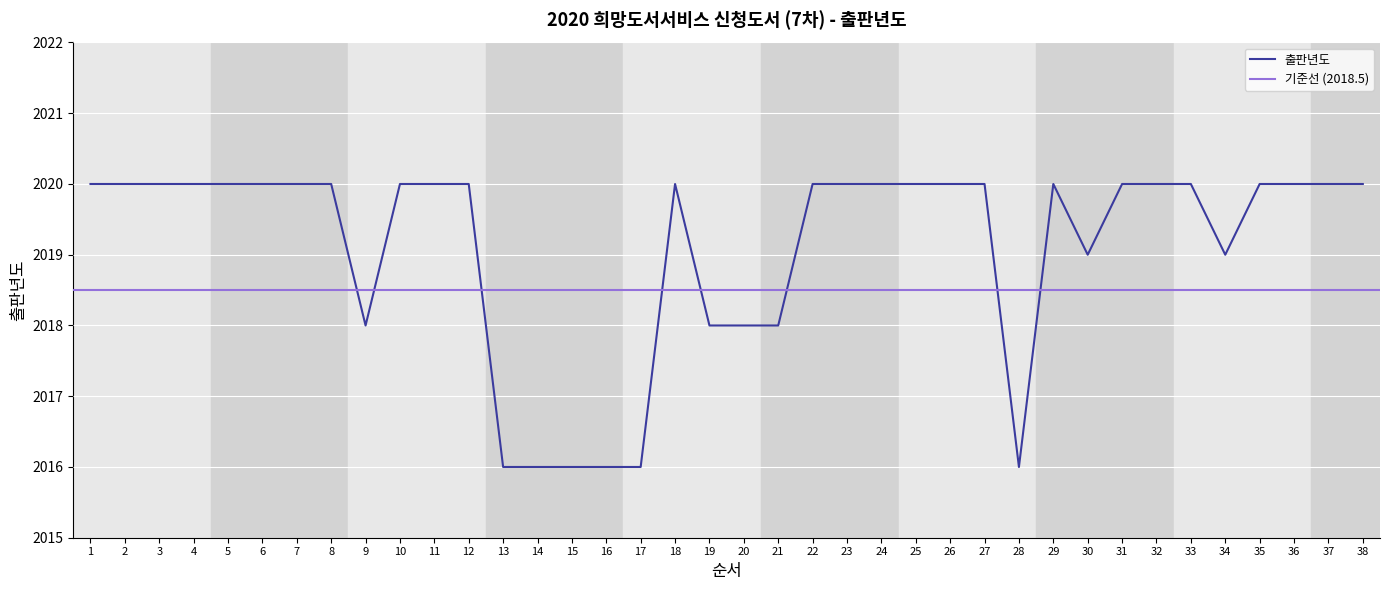

Count the values in the range 2018 to 2020.

32